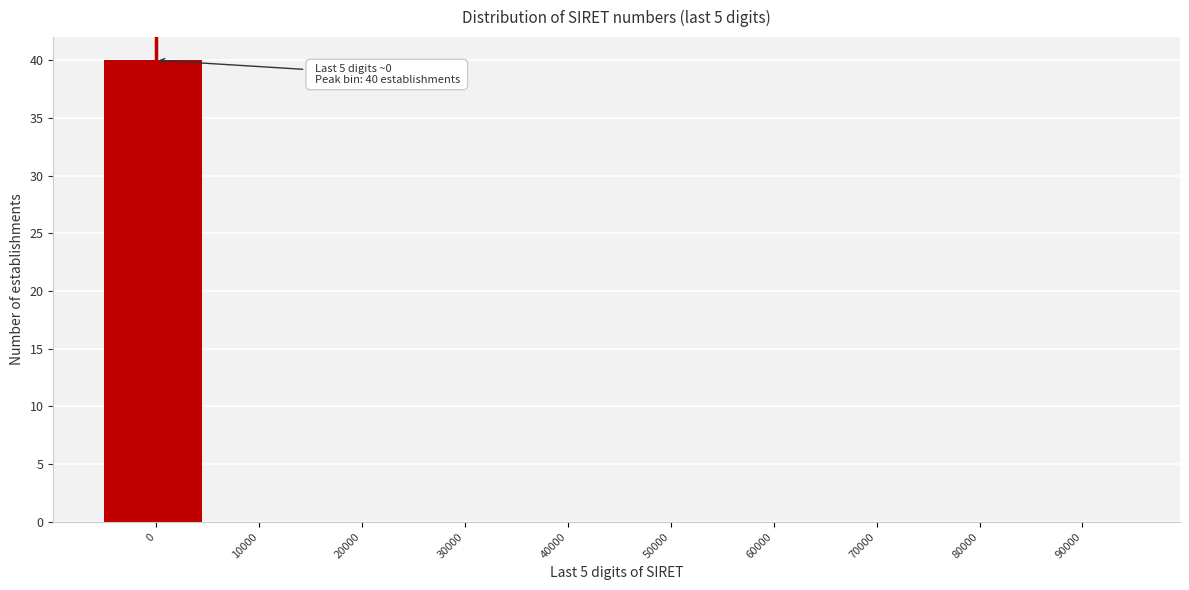

Reading right to left, what are all the values shown in this chart?

90000=0	80000=0	70000=0	60000=0	50000=0	40000=0	30000=0	20000=0	10000=0	0=40